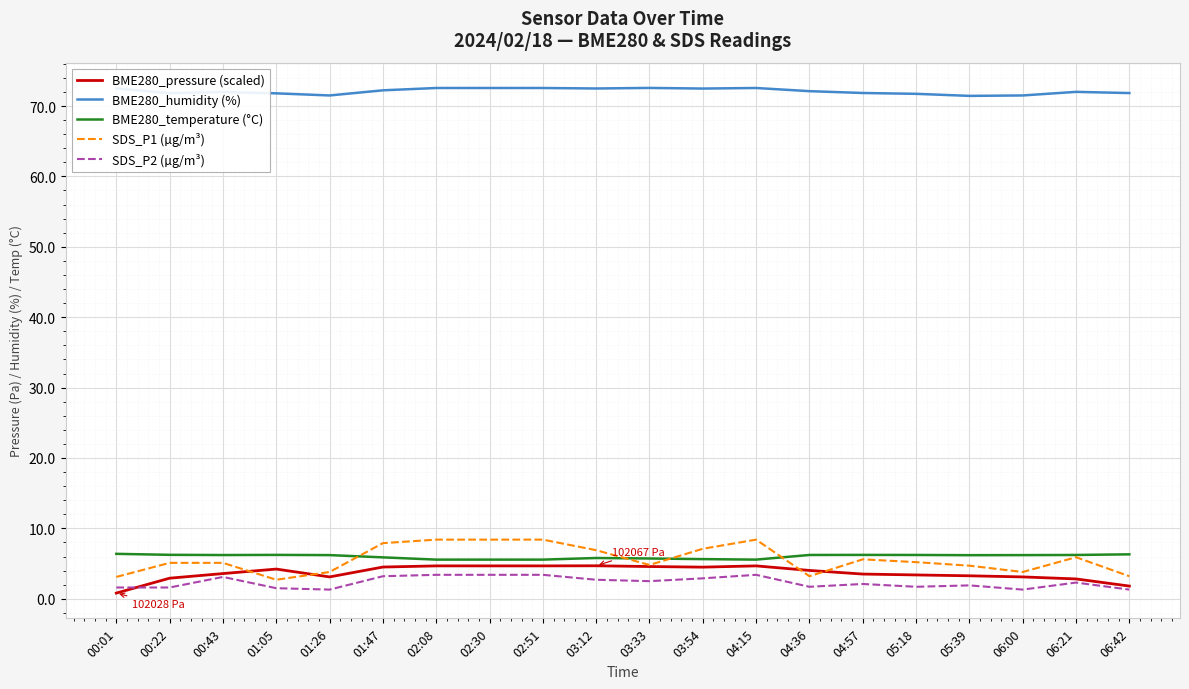

What is the total value across all series at 00:43?

90.0